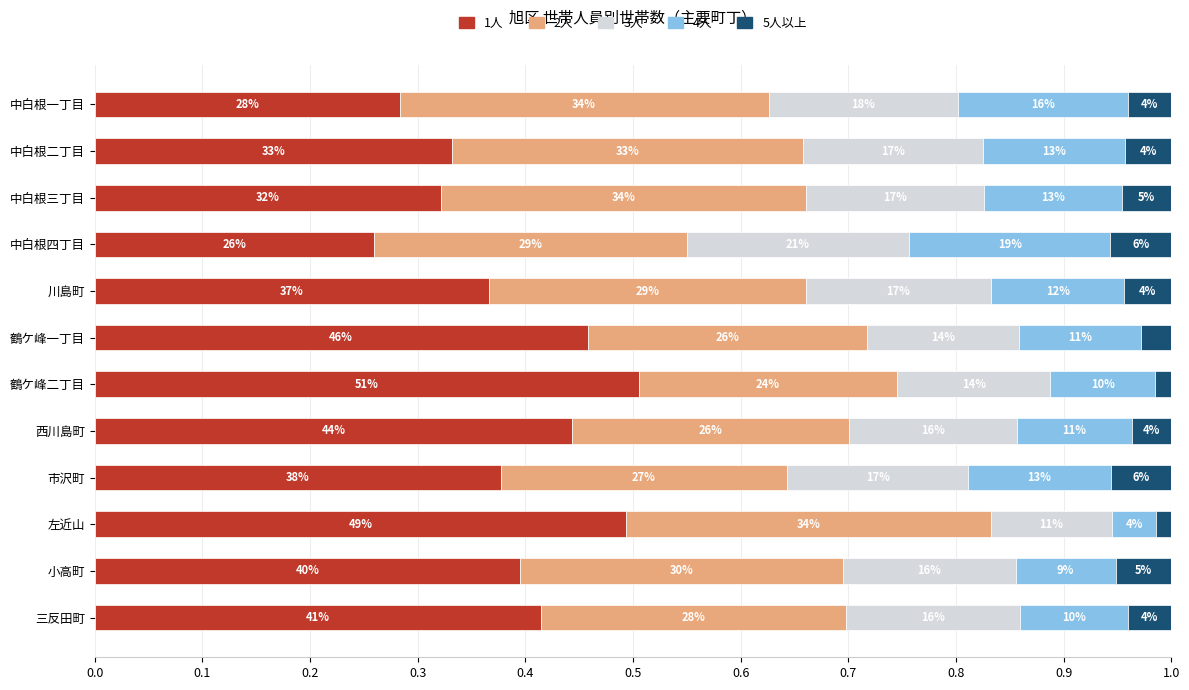

What are all the series names shown in the legend?

1人, 2人, 3人, 4人, 5人以上